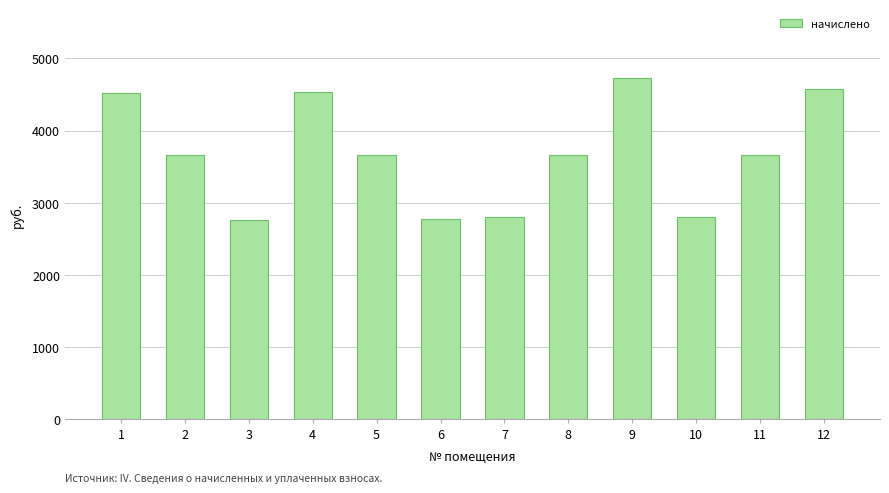

The value at 3 is 2761.0. True or false?

True